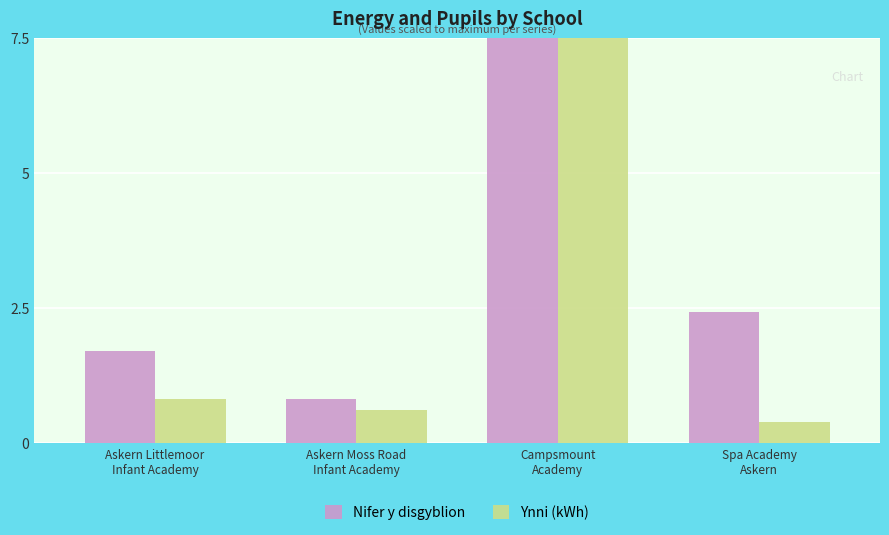

Does the chart contain stacked bars?

No